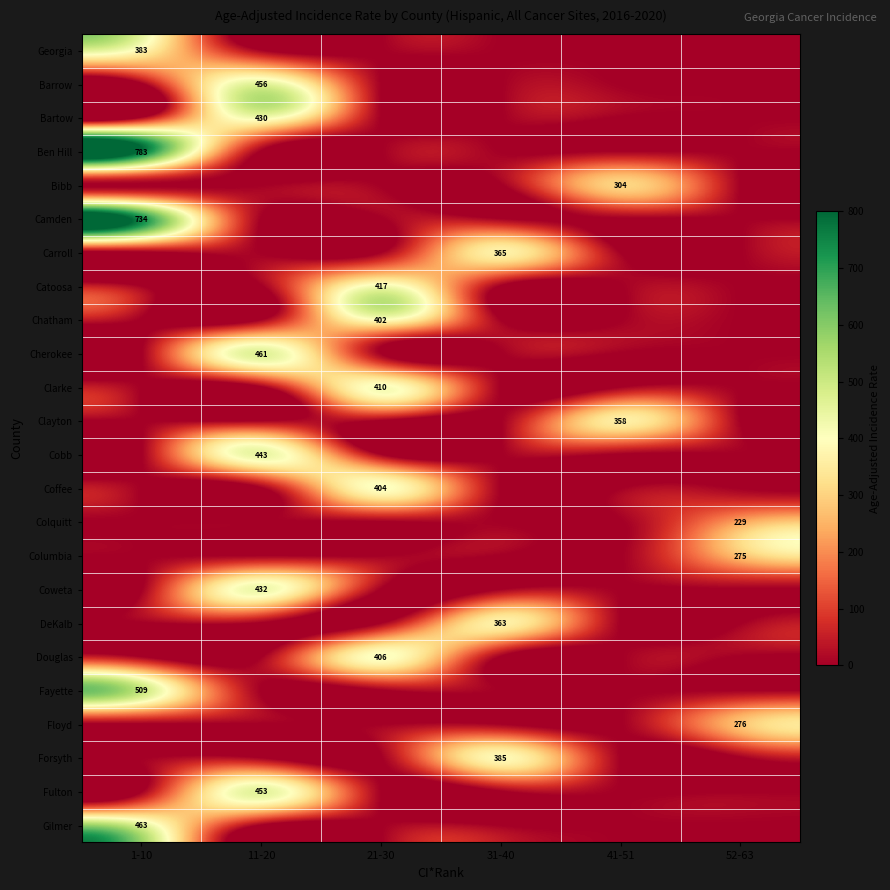

How many data points does each series have?

6